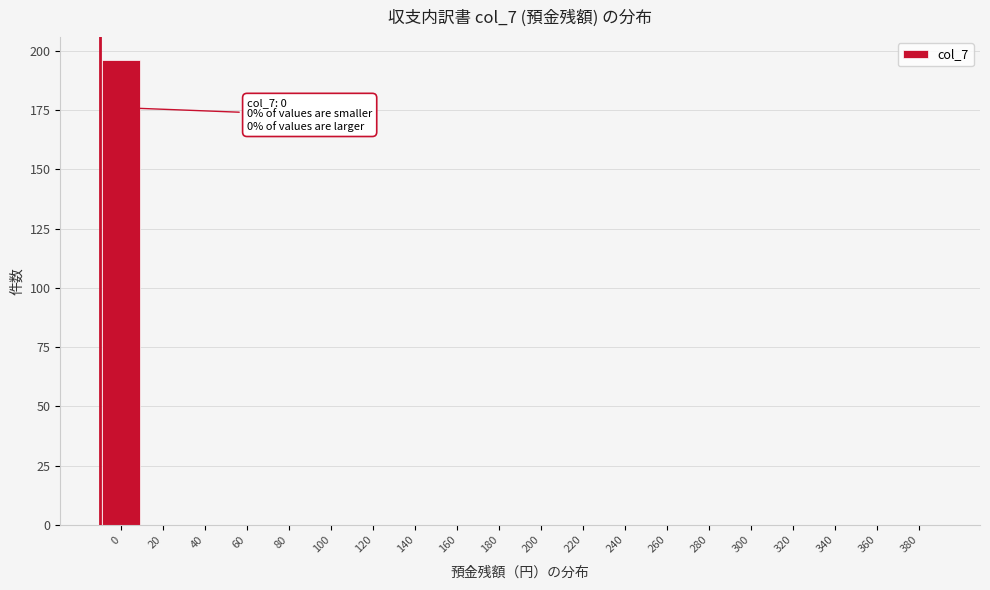

Reading right to left, what are all the values shown in this chart?

380=0	360=0	340=0	320=0	300=0	280=0	260=0	240=0	220=0	200=0	180=0	160=0	140=0	120=0	100=0	80=0	60=0	40=0	20=0	0=196